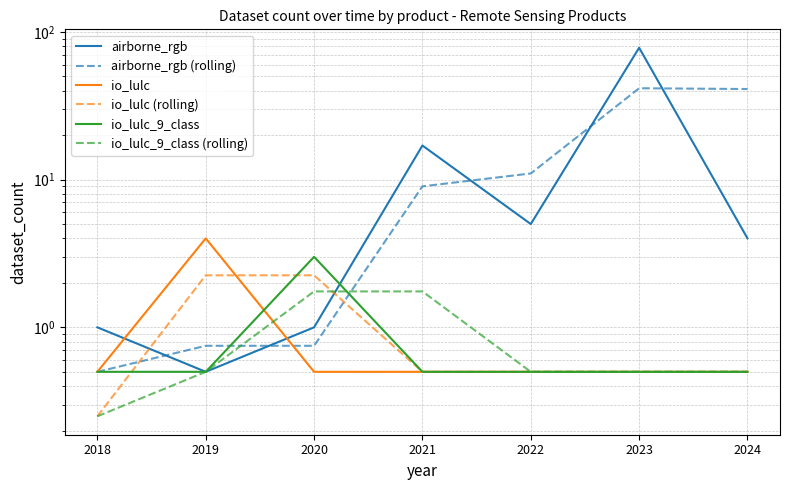

Which category has the highest value in the airborne_rgb (rolling) series?

2023